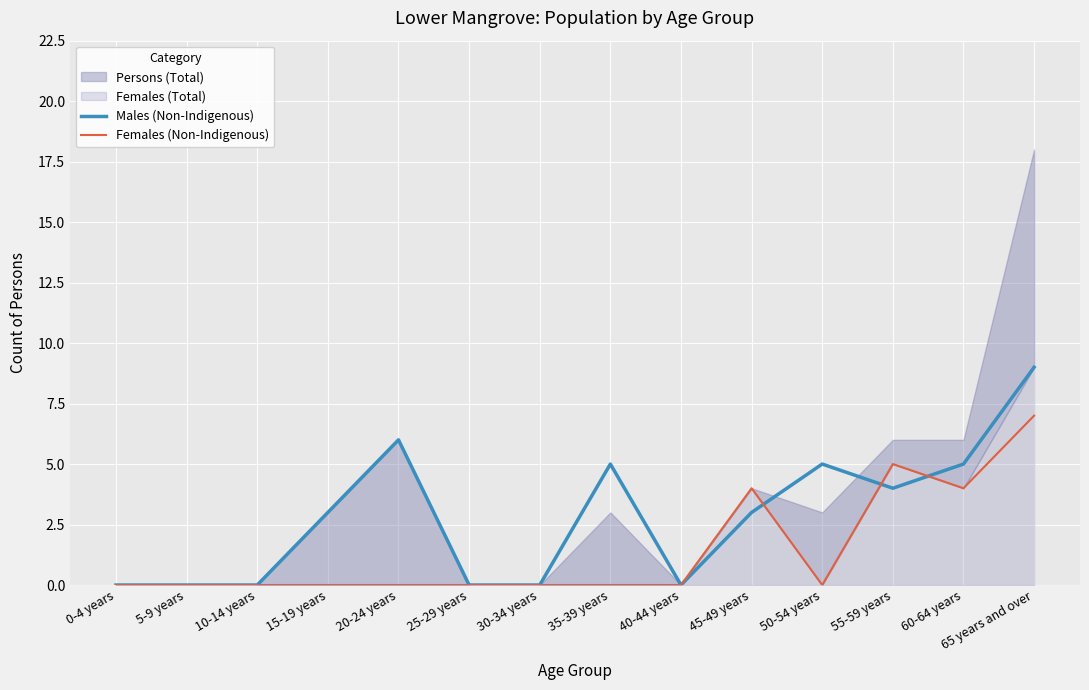

What value does the Males (Non-Indigenous) series have at 35-39 years?

5